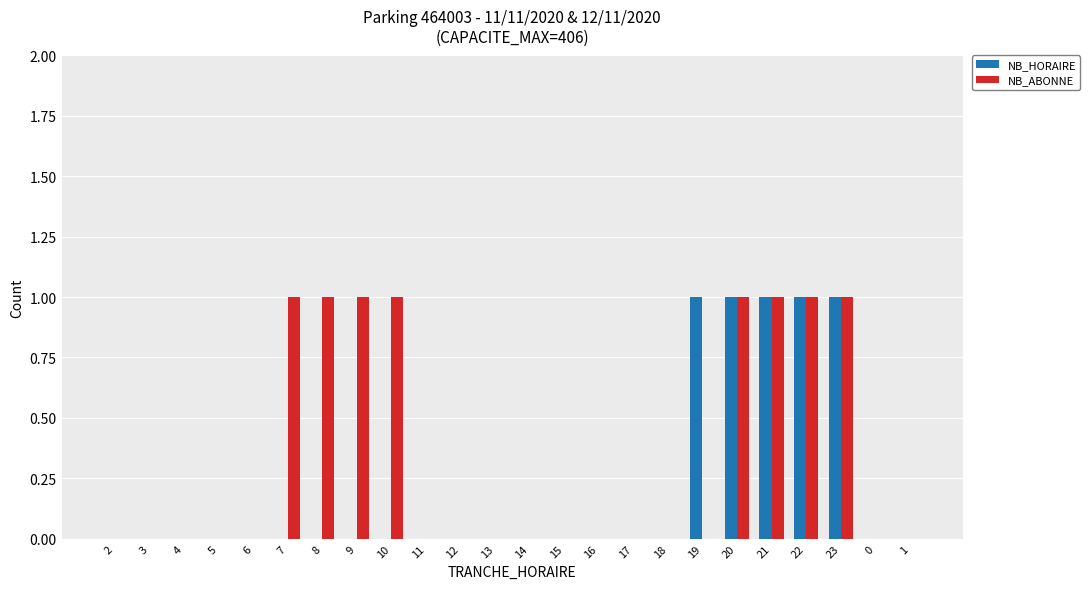

Is it true that NB_ABONNE equals -1 at 1?

False